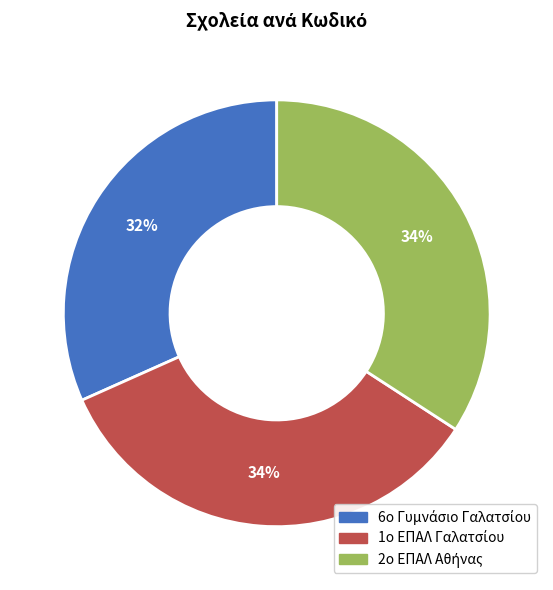

Is there a majority slice in this chart?

No